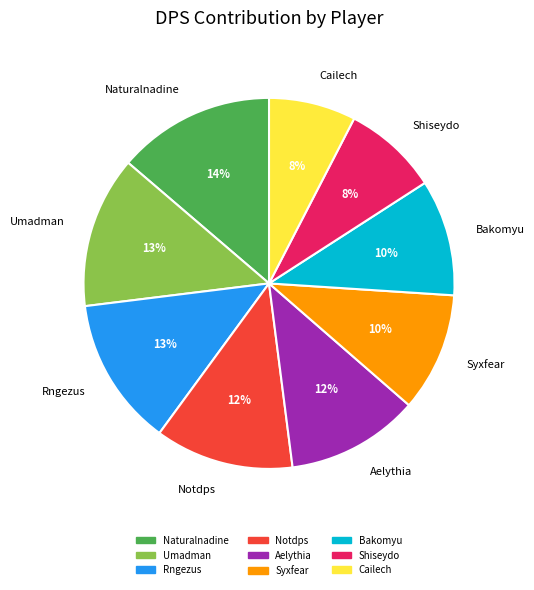

Count the number of slices in the pie.

9